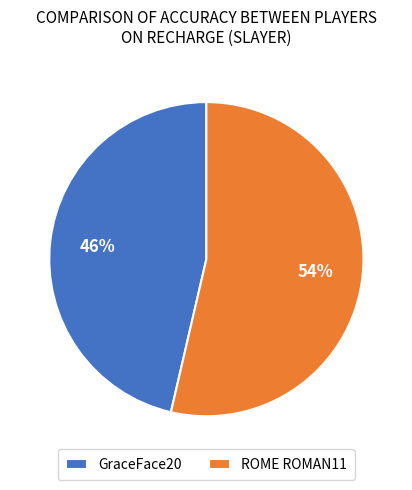

Is the sum of ROME ROMAN11 and GraceFace20 greater than half?

Yes